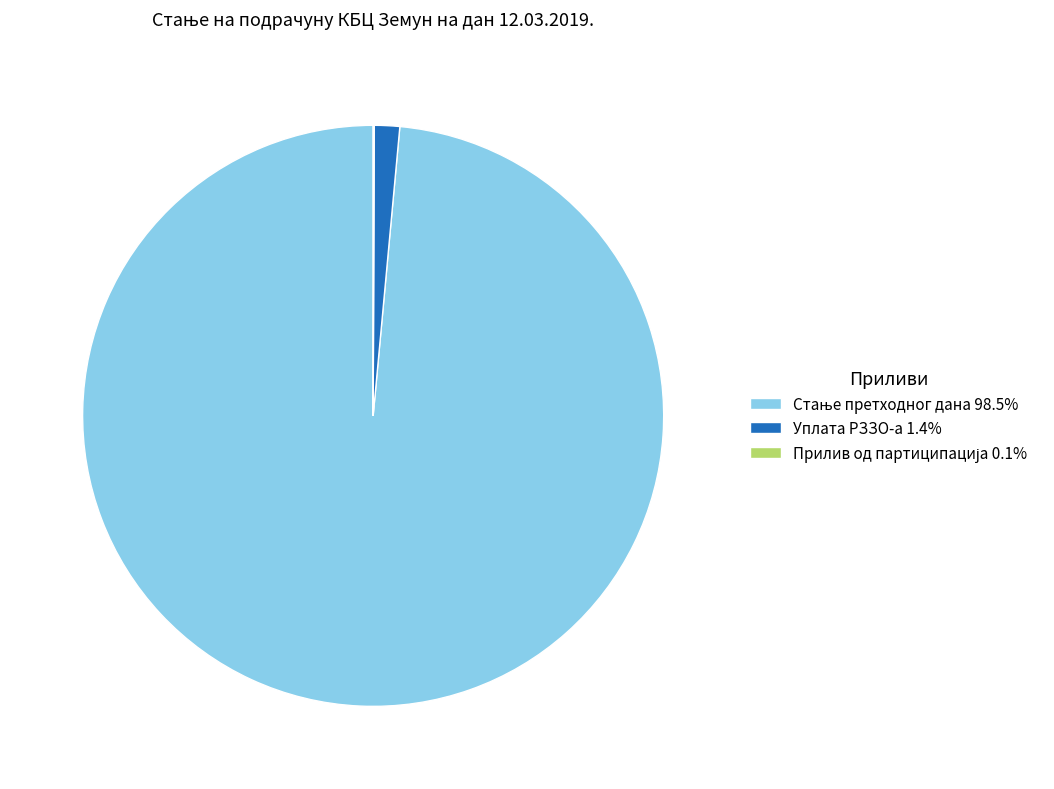

Is there any slice that represents more than half of the pie?

Yes